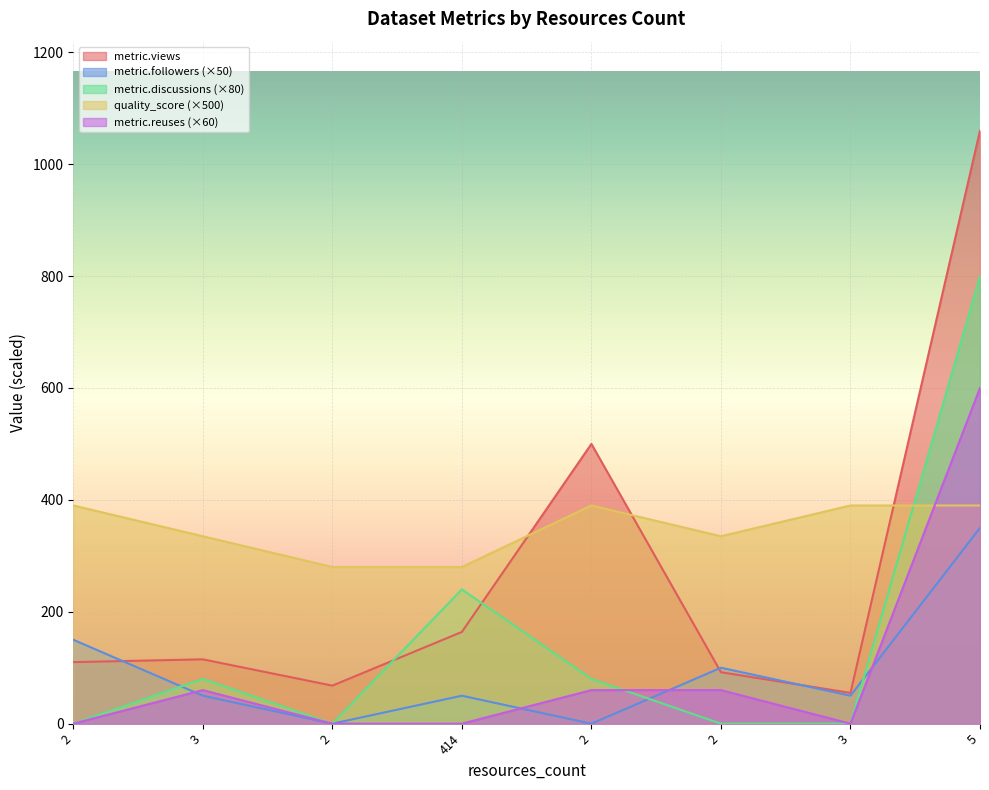

What is the average value of the metric.reuses series?

98